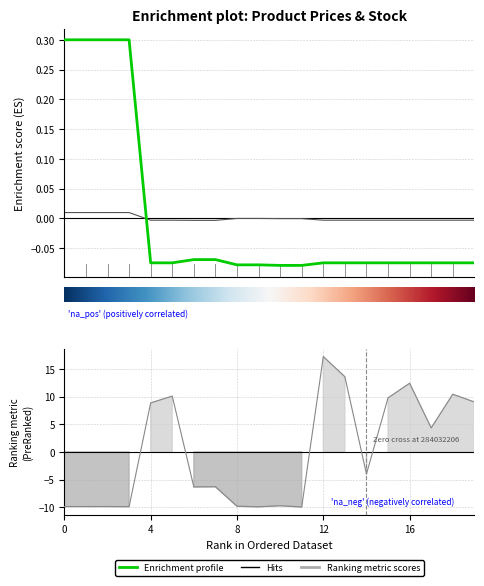

What are all the series names shown in the legend?

Enrichment profile, Hits, Ranking metric scores